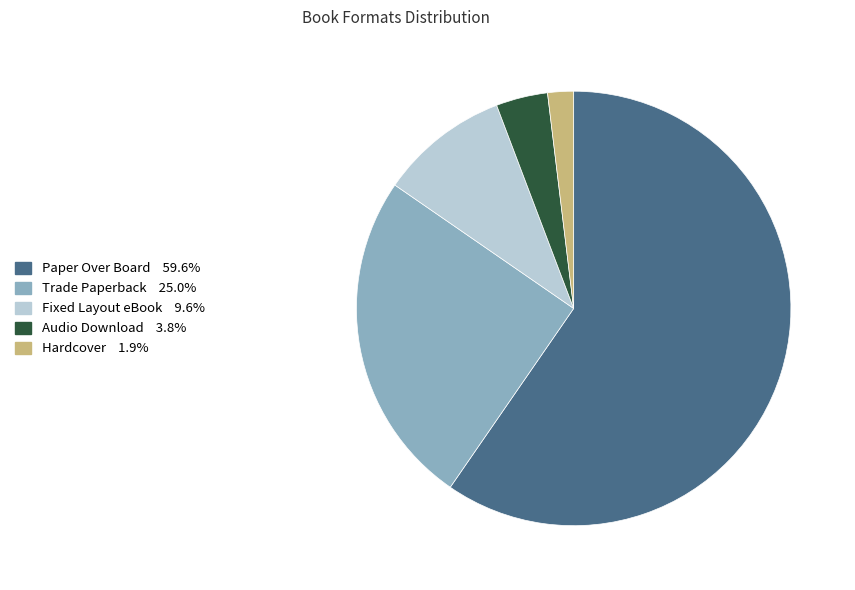

Is there a majority slice in this chart?

Yes